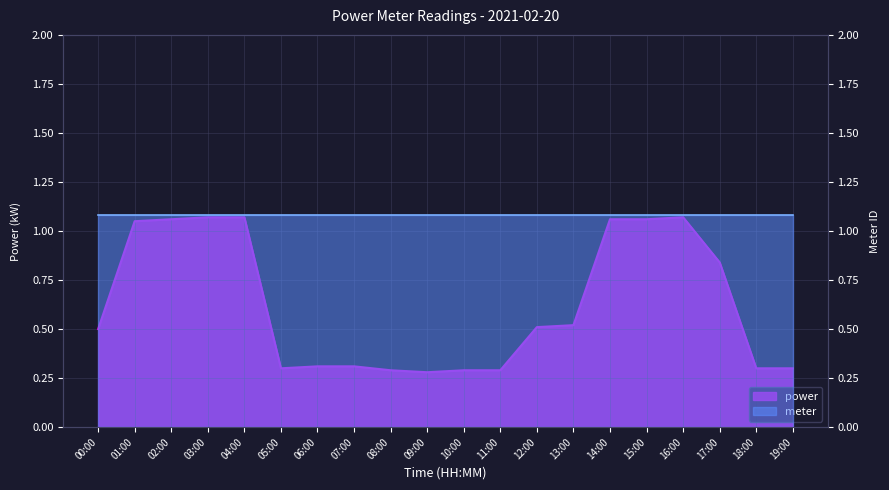

Rank the categories by value from highest to lowest.

03:00, 04:00, 16:00, 02:00, 14:00, 15:00, 01:00, 17:00, 13:00, 12:00, 00:00, 06:00, 07:00, 05:00, 18:00, 19:00, 08:00, 10:00, 11:00, 09:00